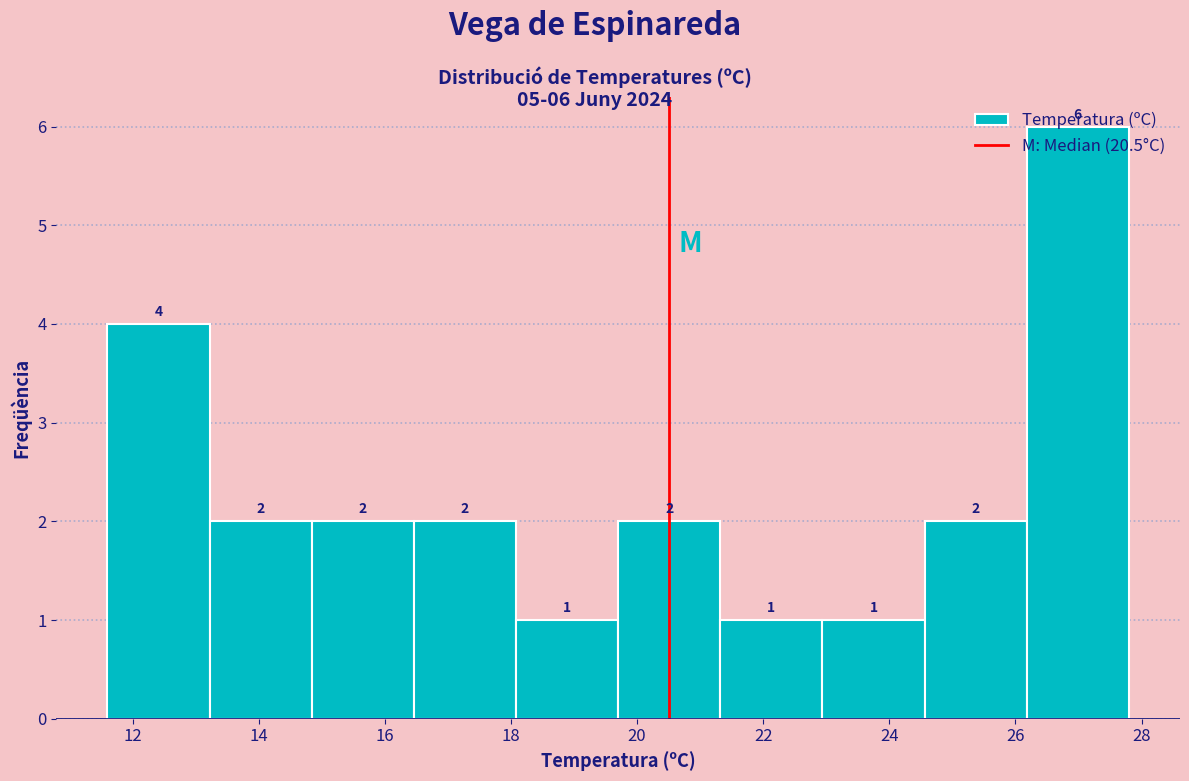

Over which range of the x-axis is the bar tallest?

26.18 to 27.80